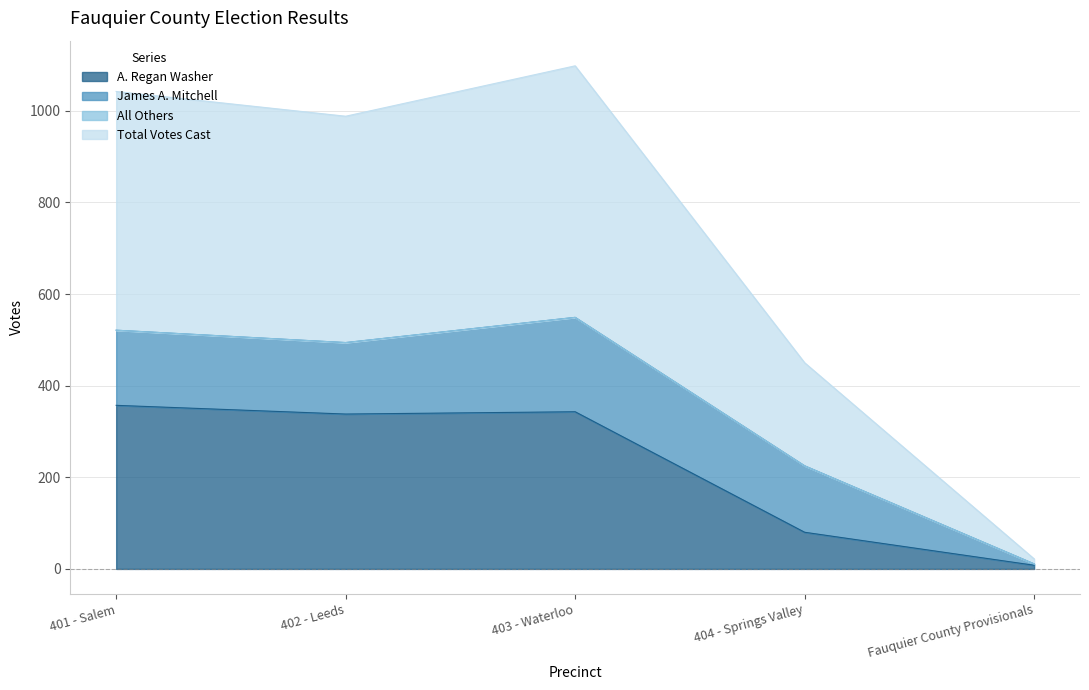

At which category does A. Regan Washer reach its first local peak?

403 - Waterloo